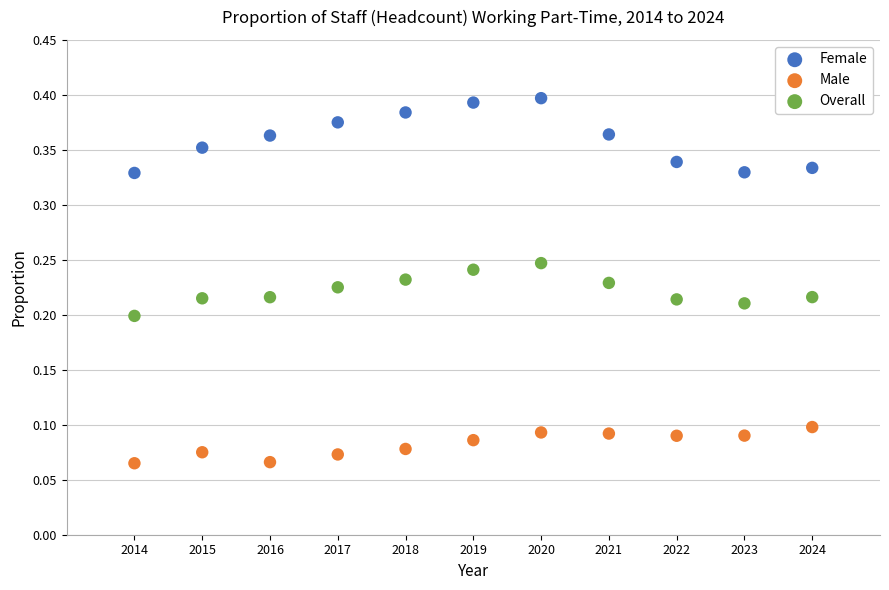

Which series contains the highest Y value?

Female